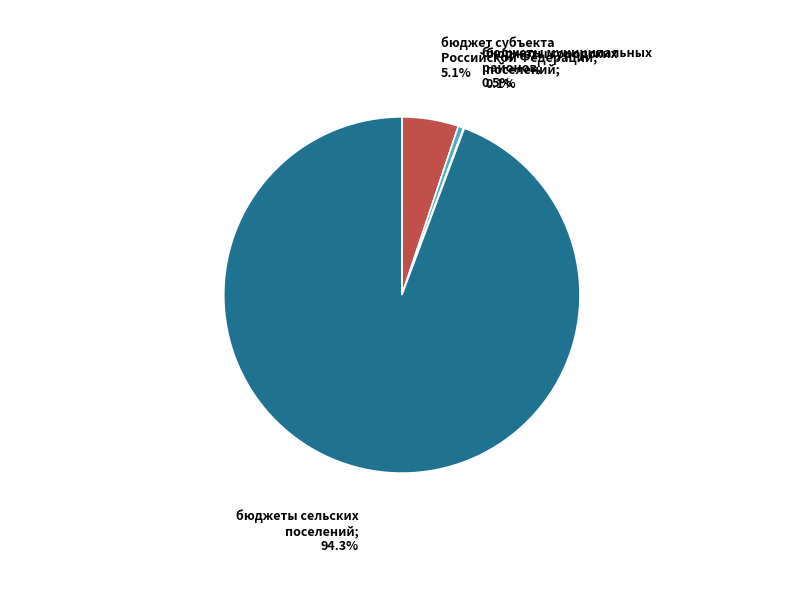

Is there a majority slice in this chart?

Yes